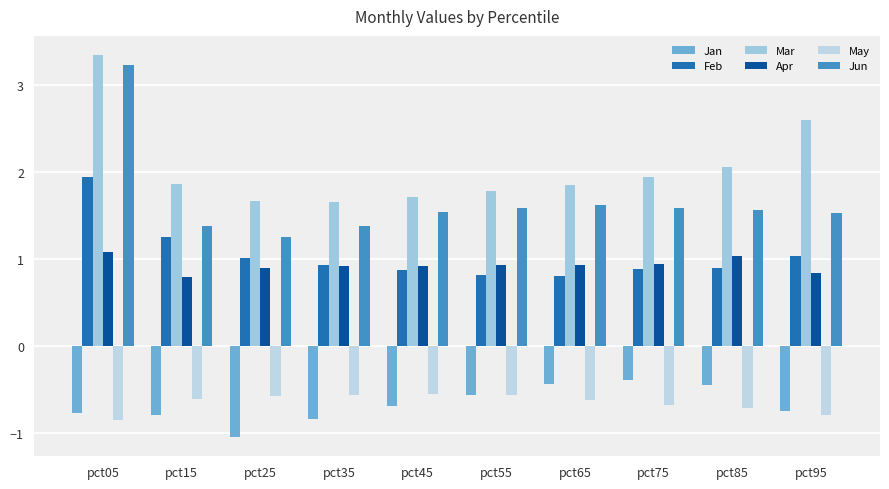

What is the spread (max minus min) of values at pct25?

2.7